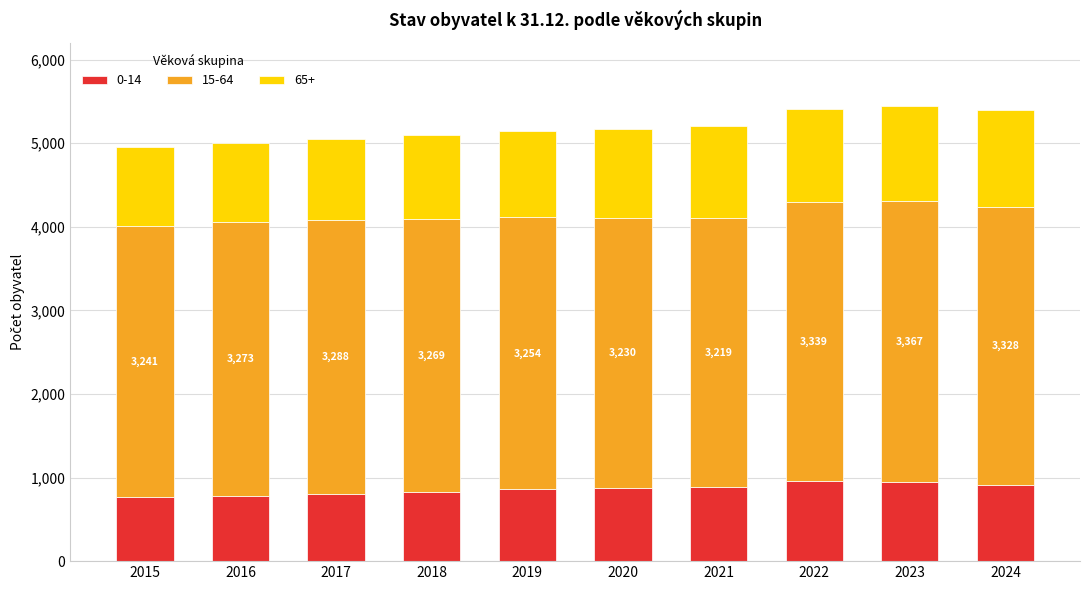

What is the minimum value for 0-14?

764